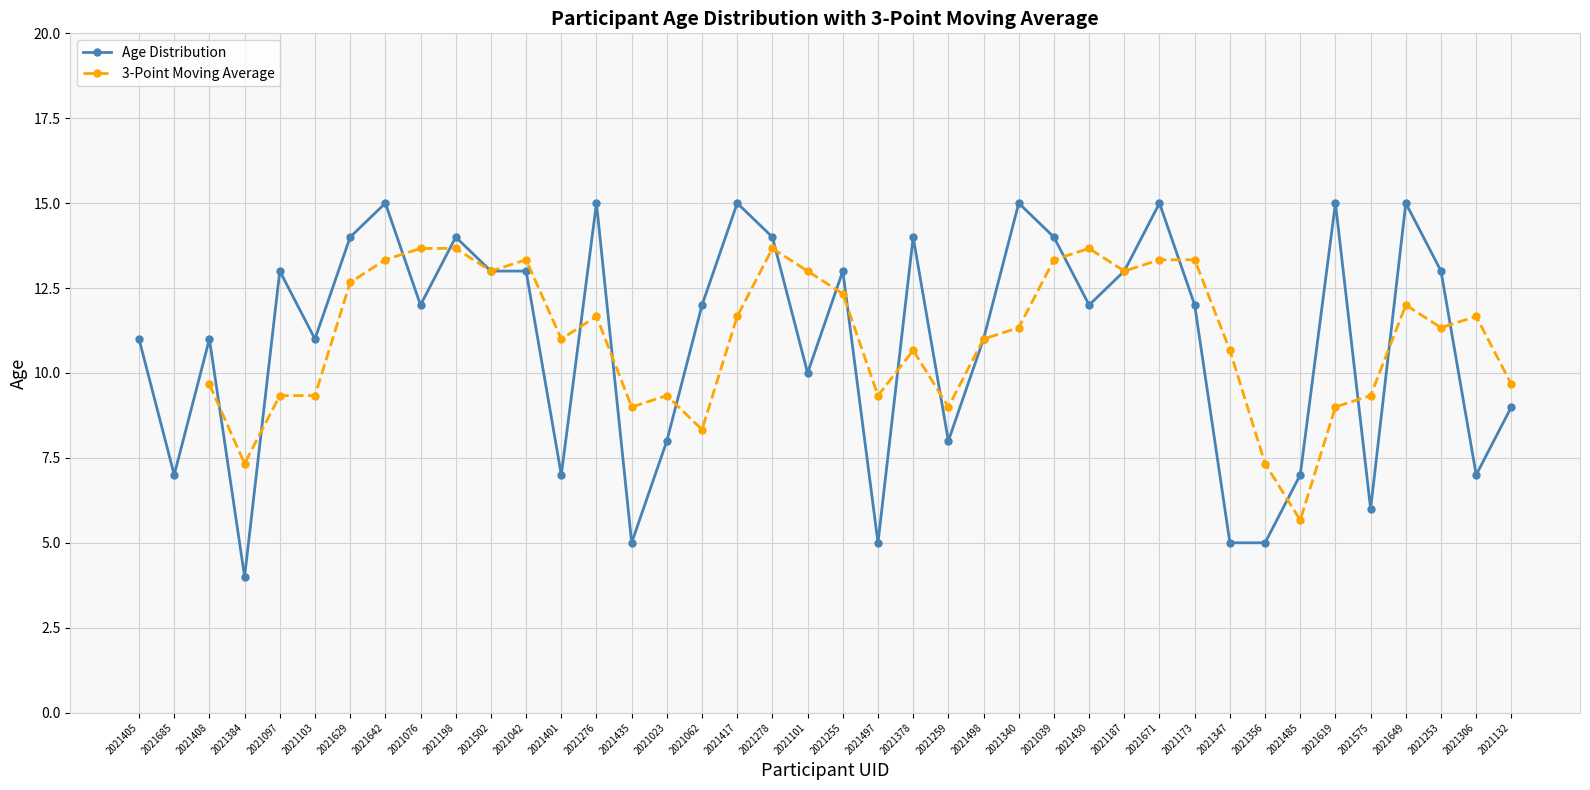

What position from the right is 2021619?

6